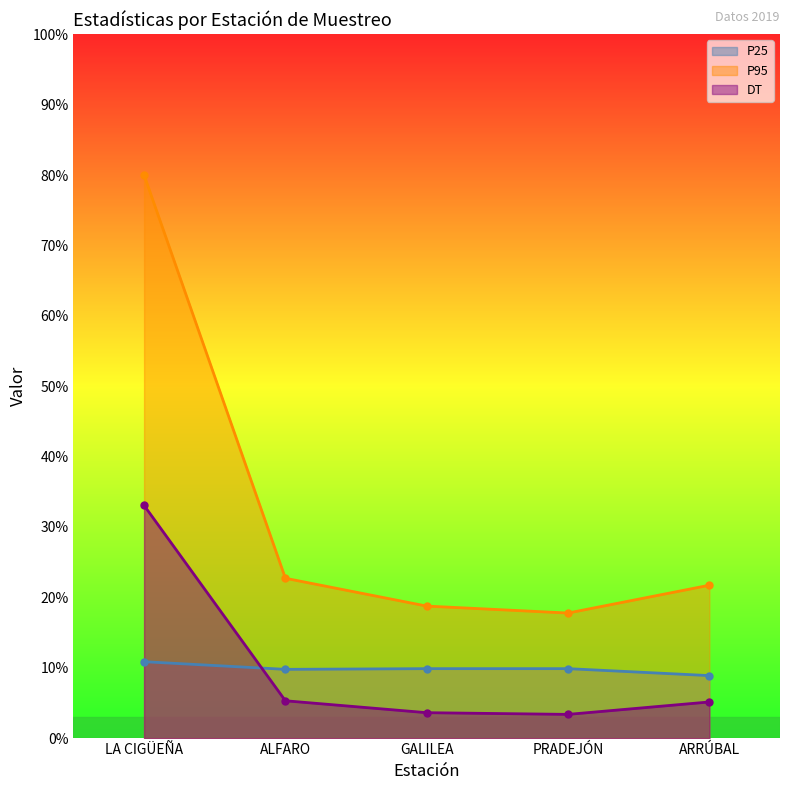

True or false: DT has a value of 6.1 at GALILEA.

False